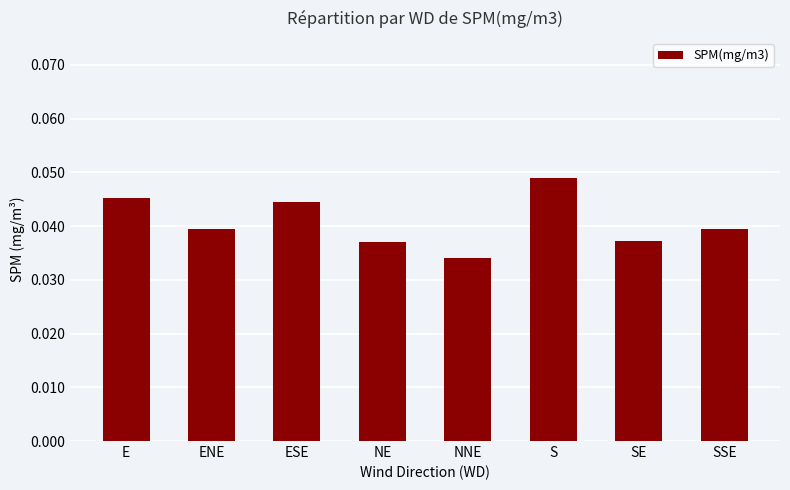

What is the sum of all values?

0.3